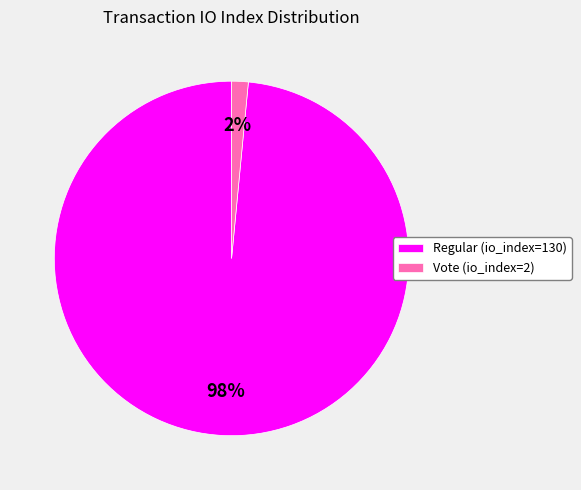

Which category has the biggest portion of the pie?

Regular (io_index=130)